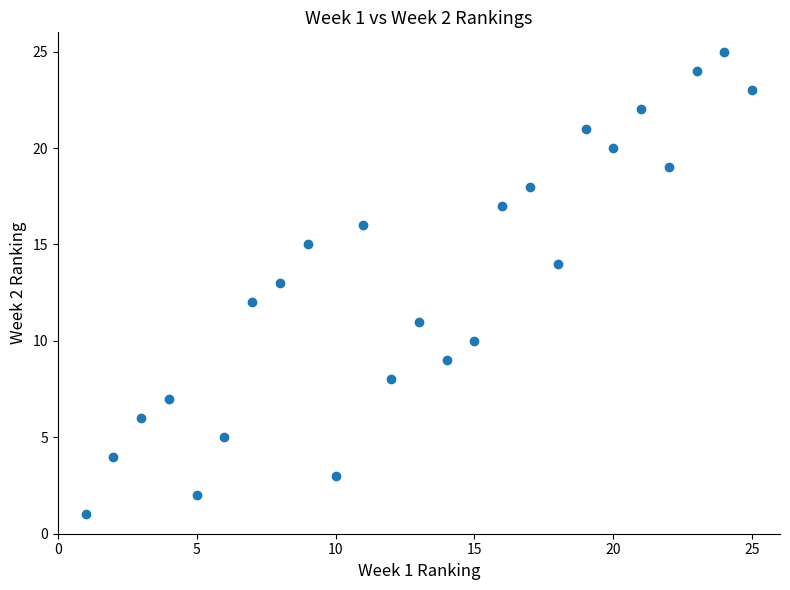

What is the range of Y values (max minus min)?

24